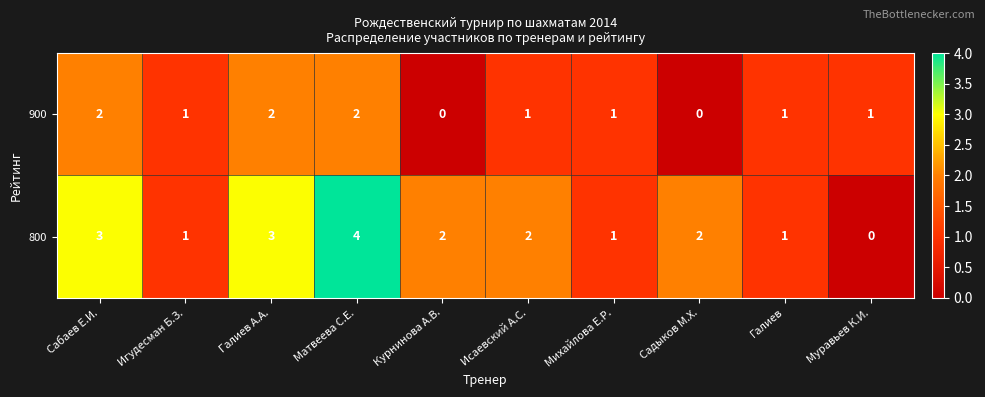

Reading left to right, list all the values displayed in this chart.

900: 2	1	2	2	0	1	1	0	1	1
800: 3	1	3	4	2	2	1	2	1	0